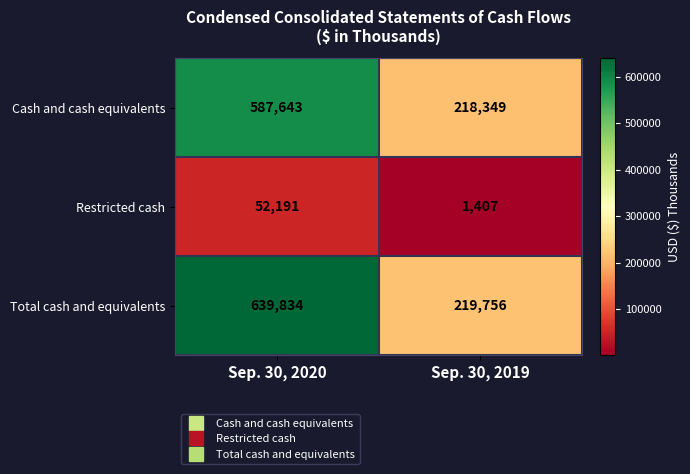

How many data points in Total cash and equivalents are less than 639834?

1